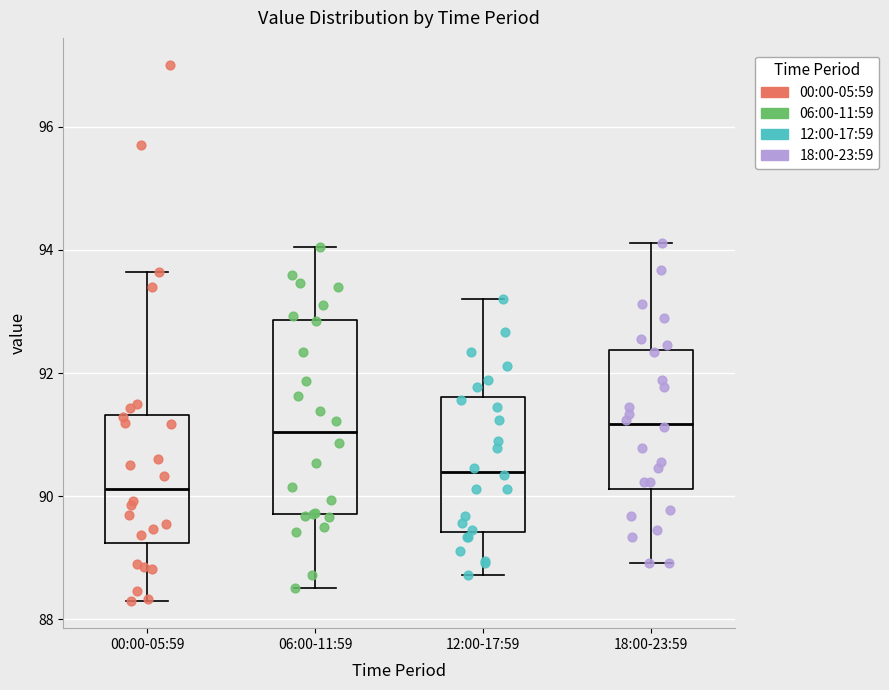

Reading left to right, transcribe this box plot: for each box, give where its median line is, the range the box spans, and where its two whiskers end, as read against the y-axis. The values are not printed on the chart, so give them approximately, as read against the axis.

00:00-05:59: median 90.2, box 89.2 to 91.4, whiskers 88.2 to 93.6
06:00-11:59: median 91.0, box 89.8 to 92.8, whiskers 88.6 to 94.0
12:00-17:59: median 90.4, box 89.4 to 91.6, whiskers 88.8 to 93.2
18:00-23:59: median 91.2, box 90.2 to 92.4, whiskers 89.0 to 94.2